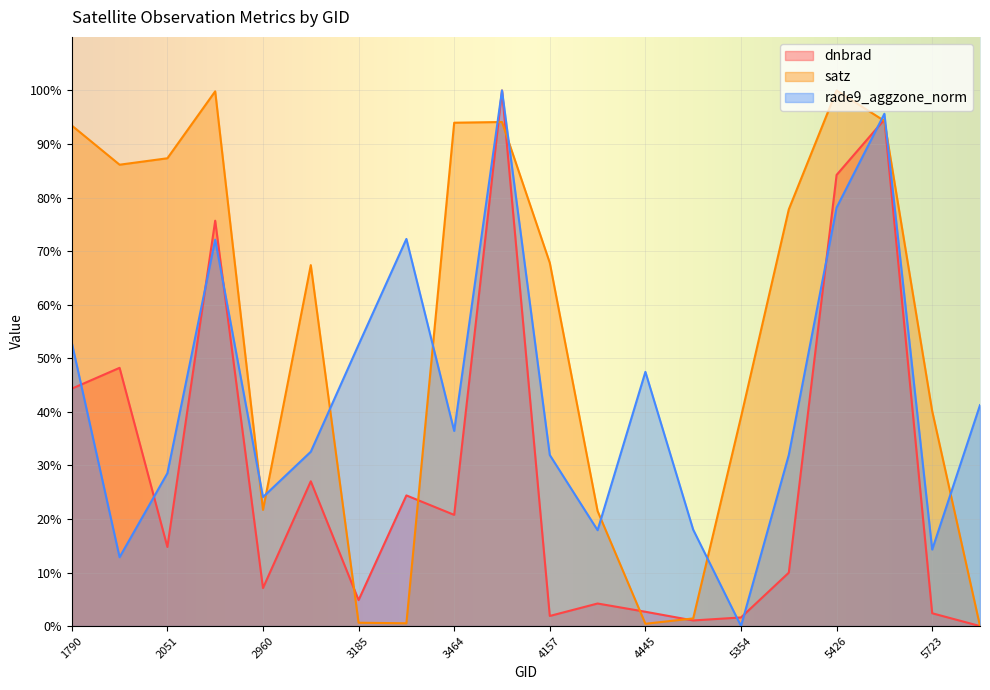

Reading right to left, transcribe all the data shown in this chart.

dnbrad: 5750=0.0	5723=2.4	5444=94.6	5426=84.2	5390=10.0	5354=1.6	5318=1.0	4445=2.7	4193=4.2	4157=1.9	4121=100.0	3464=20.8	3338=24.4	3185=4.8	3005=27.0	2960=7.1	2249=75.7	2051=14.8	1988=48.2	1790=44.3
satz: 5750=0.0	5723=40.1	5444=94.3	5426=100.0	5390=77.8	5354=39.0	5318=1.4	4445=0.4	4193=21.5	4157=67.8	4121=94.1	3464=94.0	3338=0.5	3185=0.6	3005=67.4	2960=21.7	2249=99.8	2051=87.3	1988=86.1	1790=93.5
rade9_aggzone_norm: 5750=41.2	5723=14.3	5444=95.6	5426=78.1	5390=32.0	5354=0.0	5318=18.0	4445=47.5	4193=17.9	4157=31.9	4121=100.0	3464=36.4	3338=72.3	3185=52.5	3005=32.5	2960=24.1	2249=72.1	2051=28.5	1988=12.9	1790=52.9